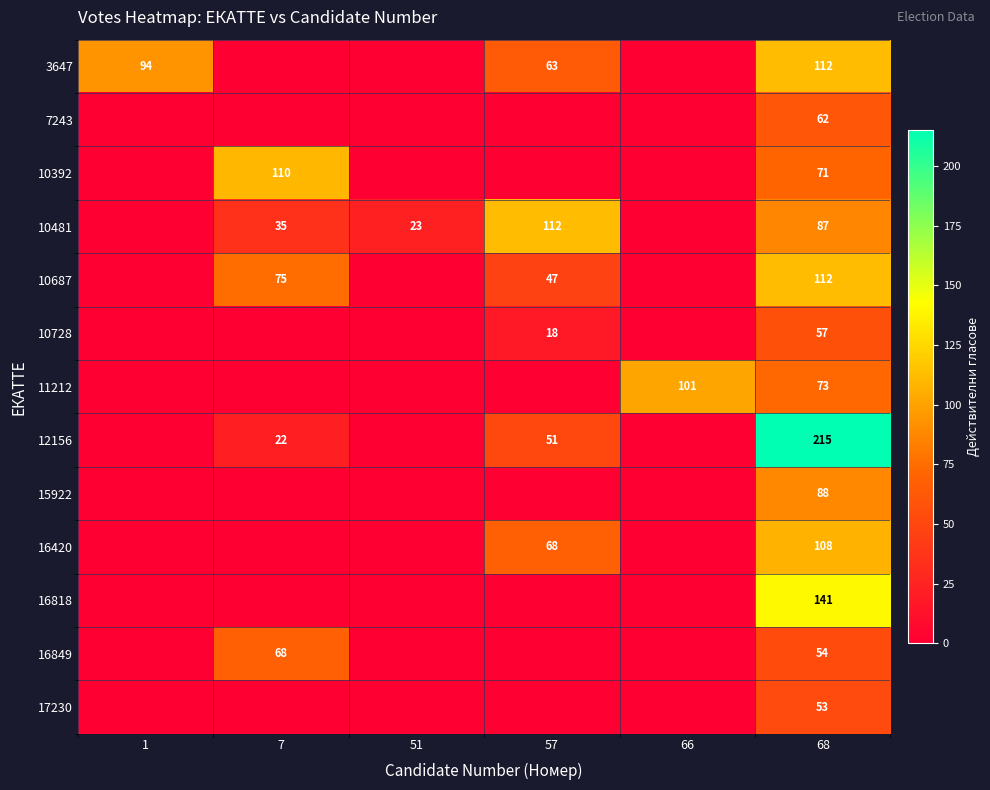

The value of 10728 at 68 is 98. True or false?

False